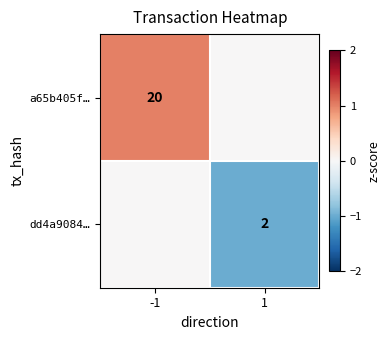

Is it true that a65b405f… equals 20 at -1?

True